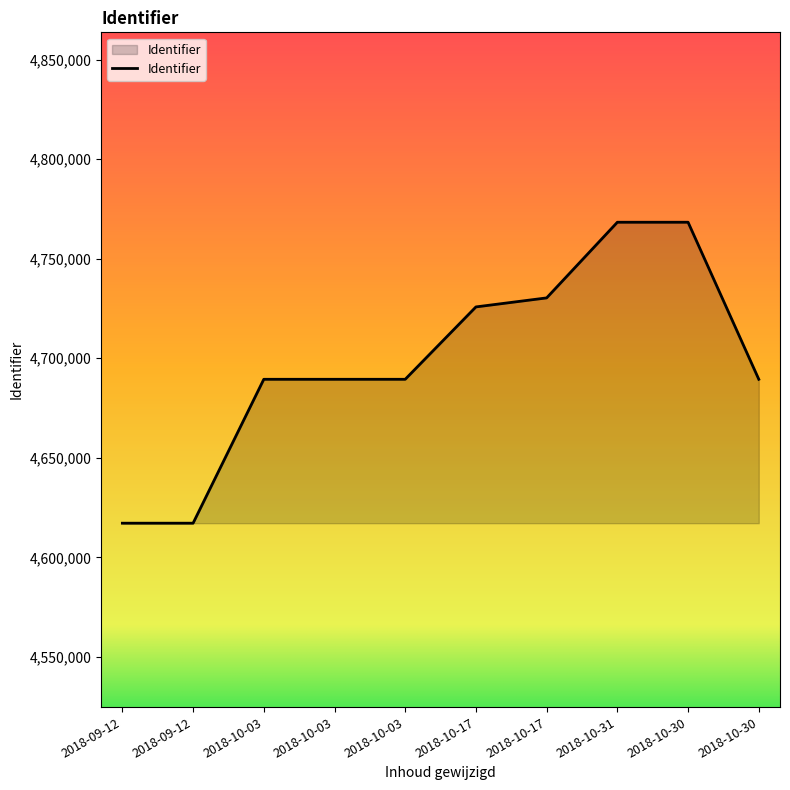

What is the maximum value shown in the chart?

4768312